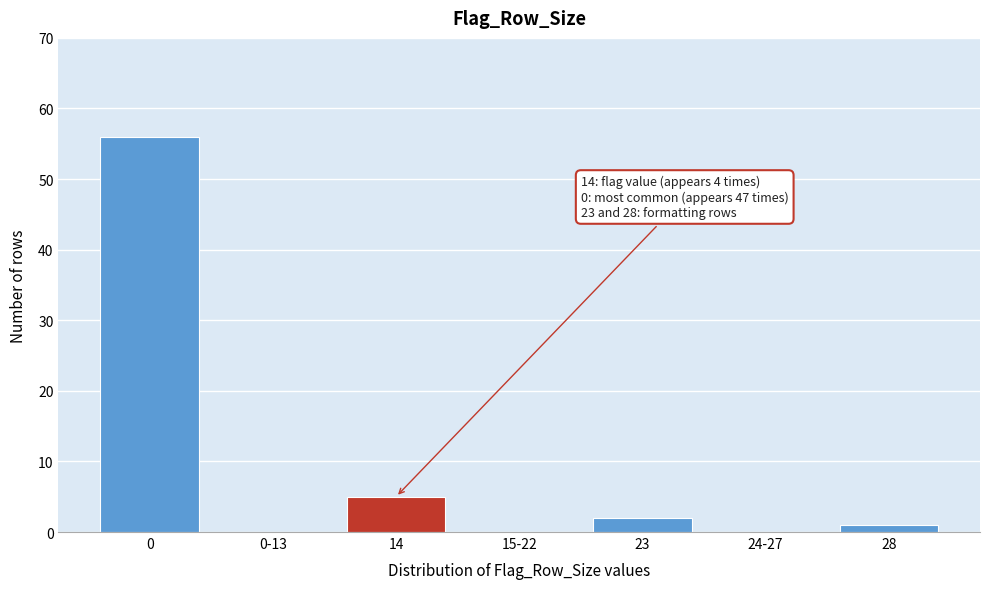

Reading left to right, transcribe all the data shown in this chart.

0=56	0-13=0	14=5	15-22=0	23=2	24-27=0	28=1